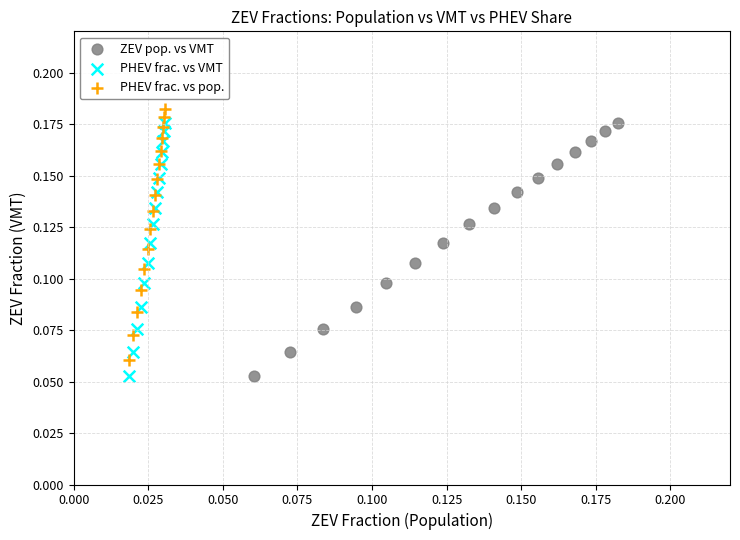

Which series contains the highest Y value?

PHEV frac. vs pop.